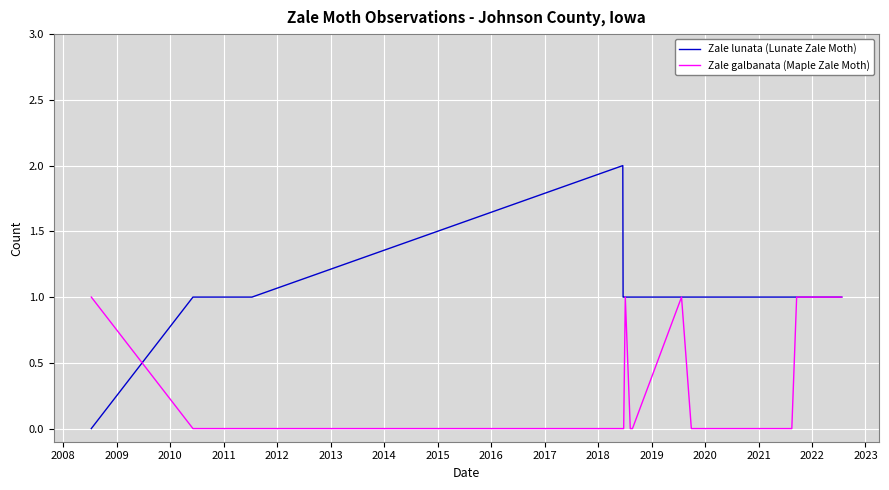

Rank the series by their average value, from lowest to highest.

Zale galbanata (Maple Zale Moth), Zale lunata (Lunate Zale Moth)